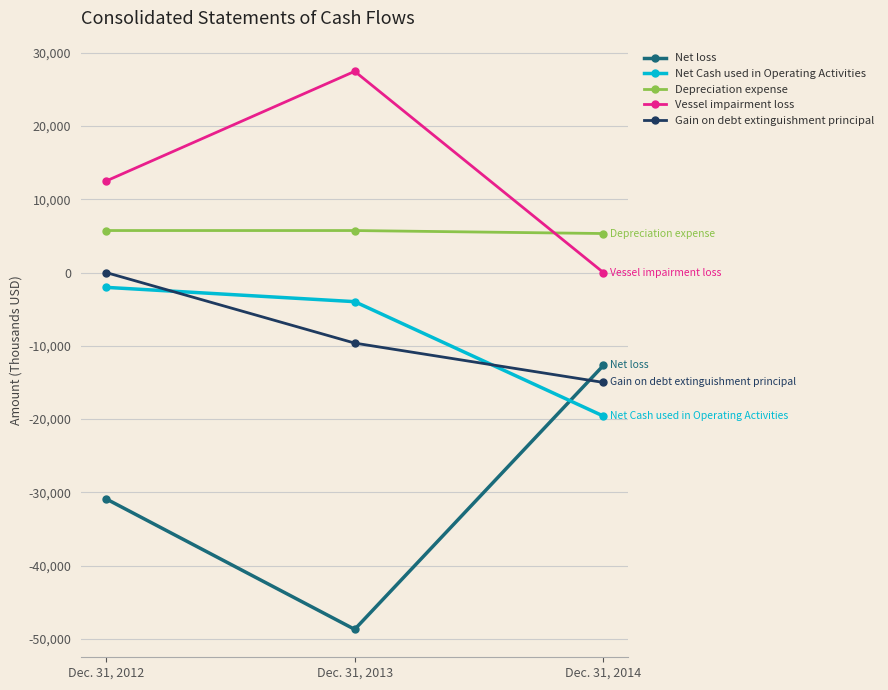

How many lines are shown in the chart?

5